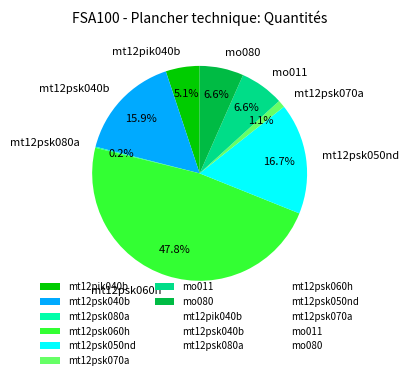

True or false: mo011 accounts for 7% of the total.

True